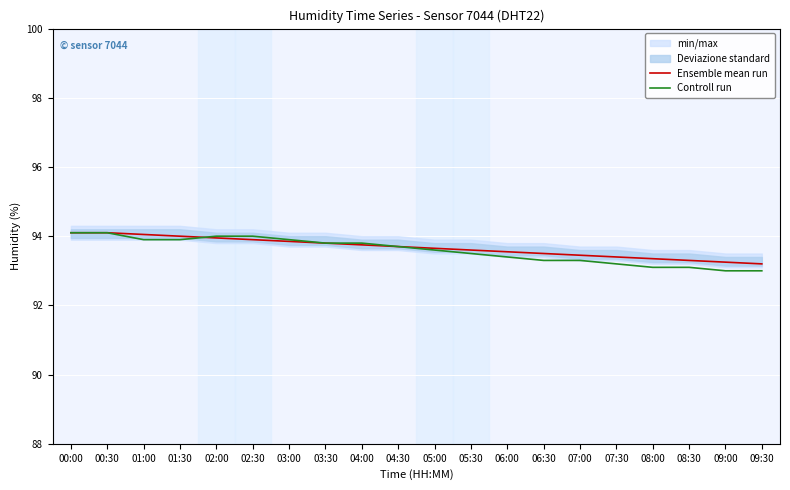

What is the sum of all Controll run values?

1871.7